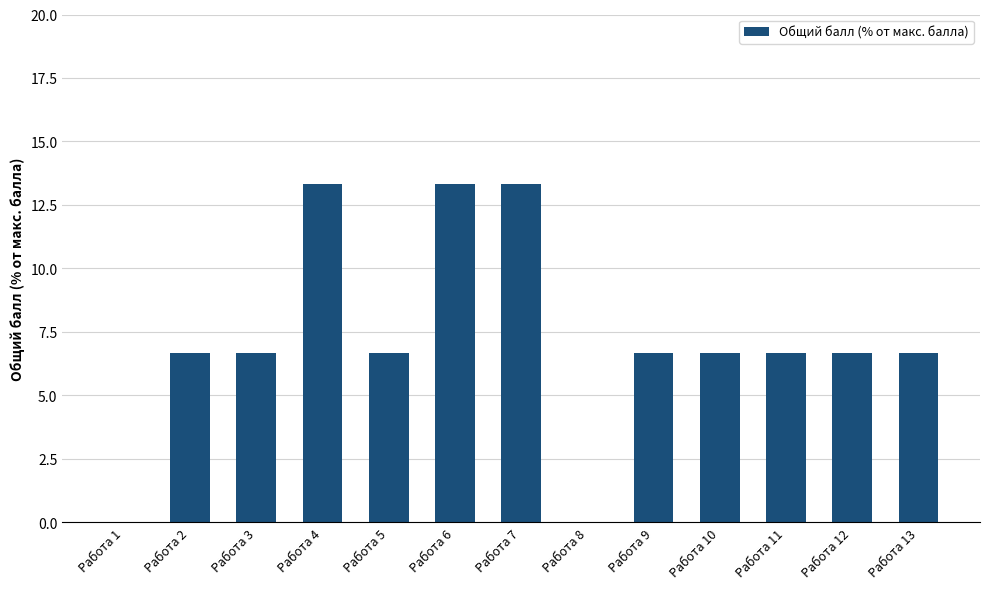

The chart shows a value of 13.3 at Работа 4. True or false?

True